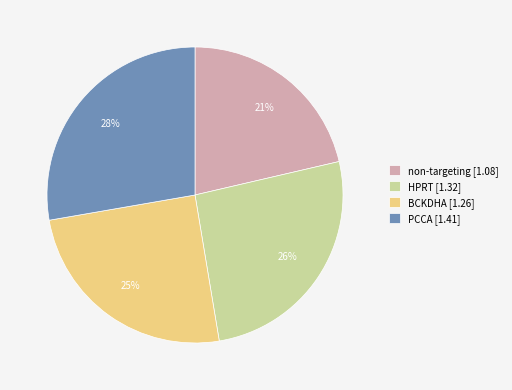

To the nearest percent, what is the average slice percentage?

25%